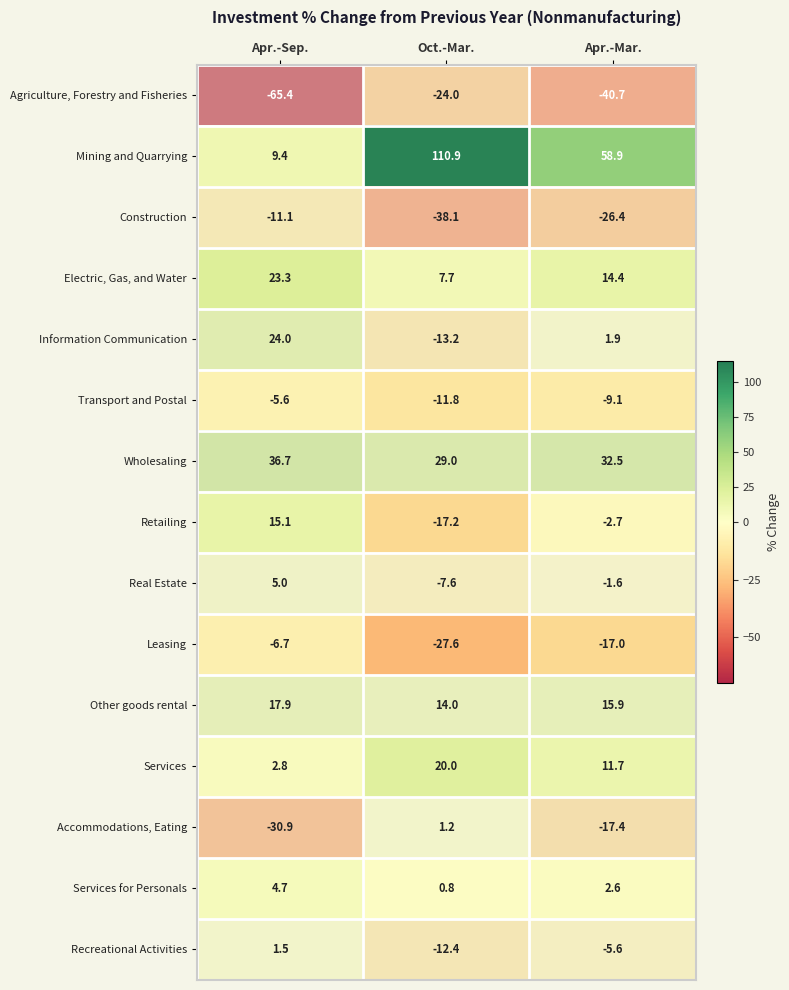

What is the sum of the Leasing values at Apr.-Mar. and Oct.-Mar.?

-44.6